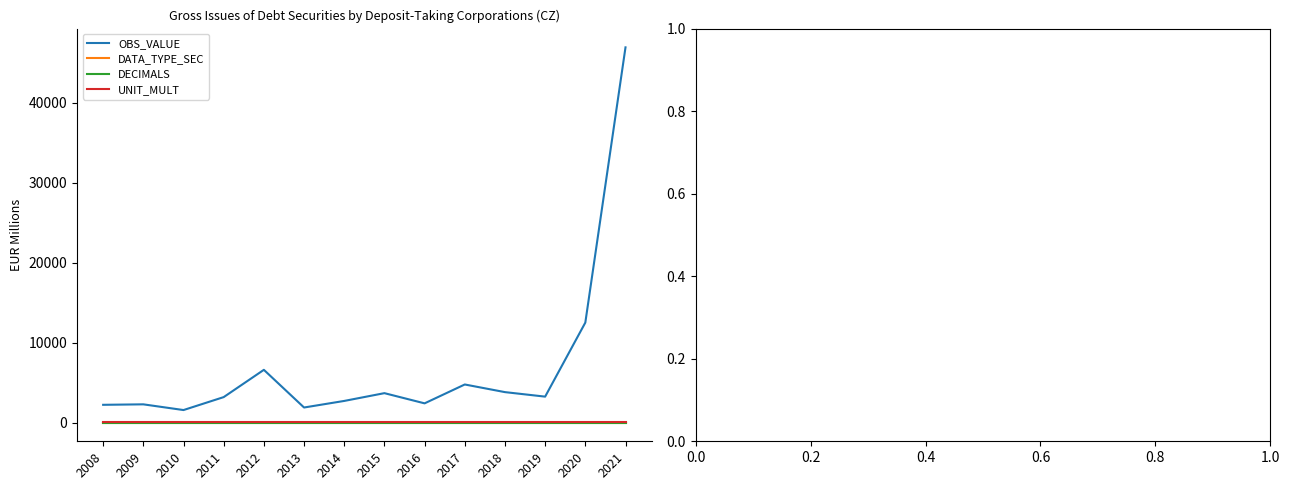

What is the difference between the highest and lowest values at 2014?

2702.5